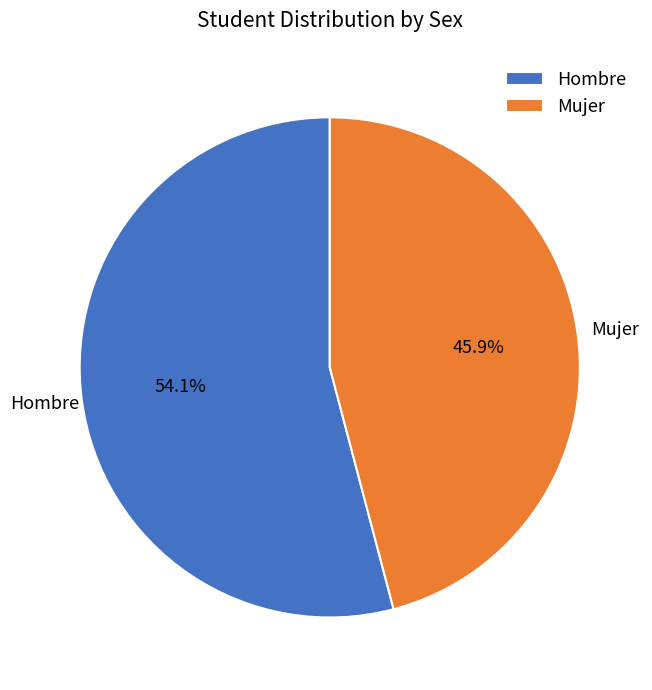

True or false: Mujer accounts for 41% of the total.

False